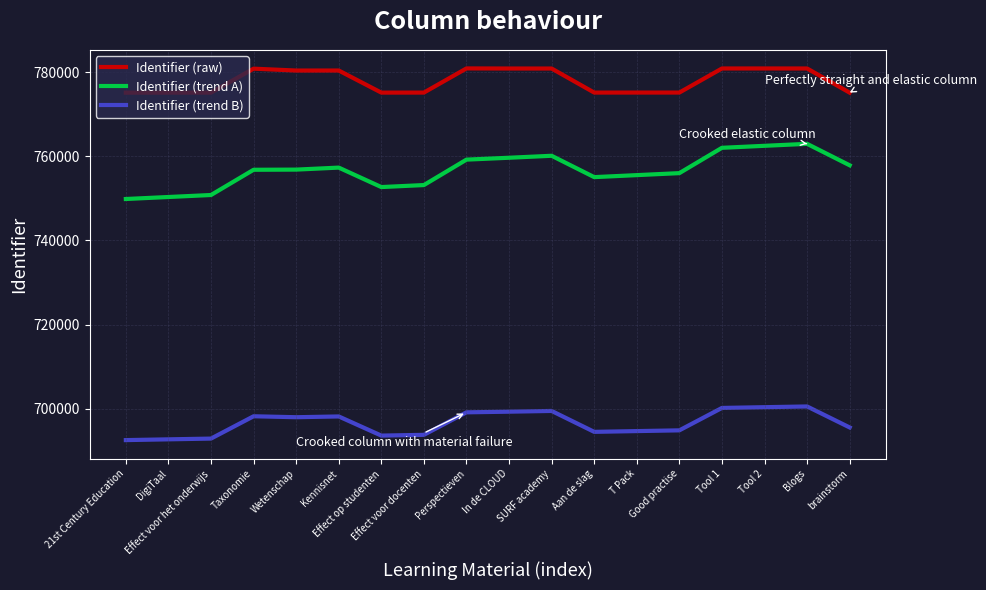

Which series has the widest spread of values?

Identifier (trend A)